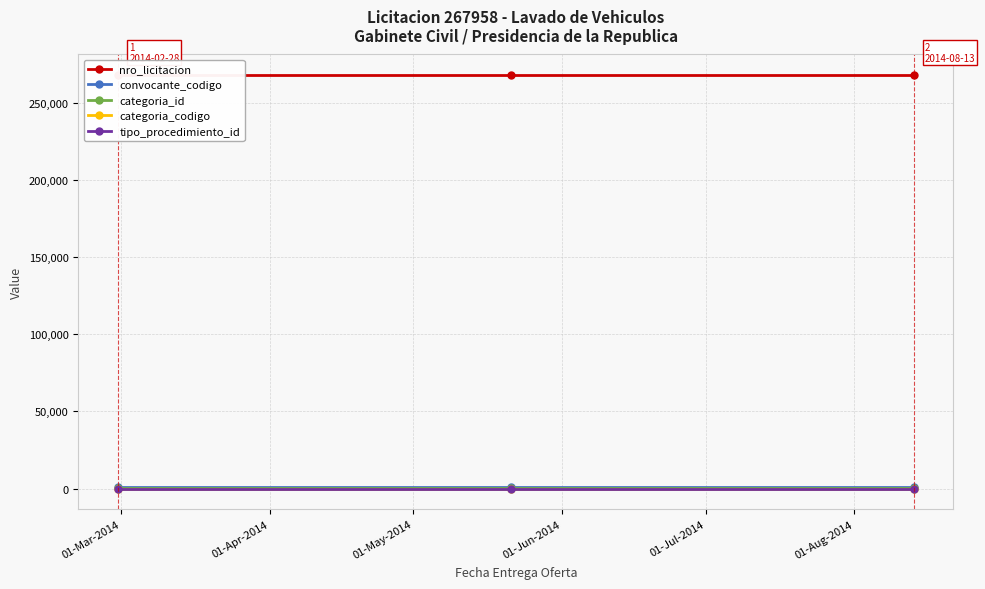

What is the average value of the tipo_procedimiento_id series?

1